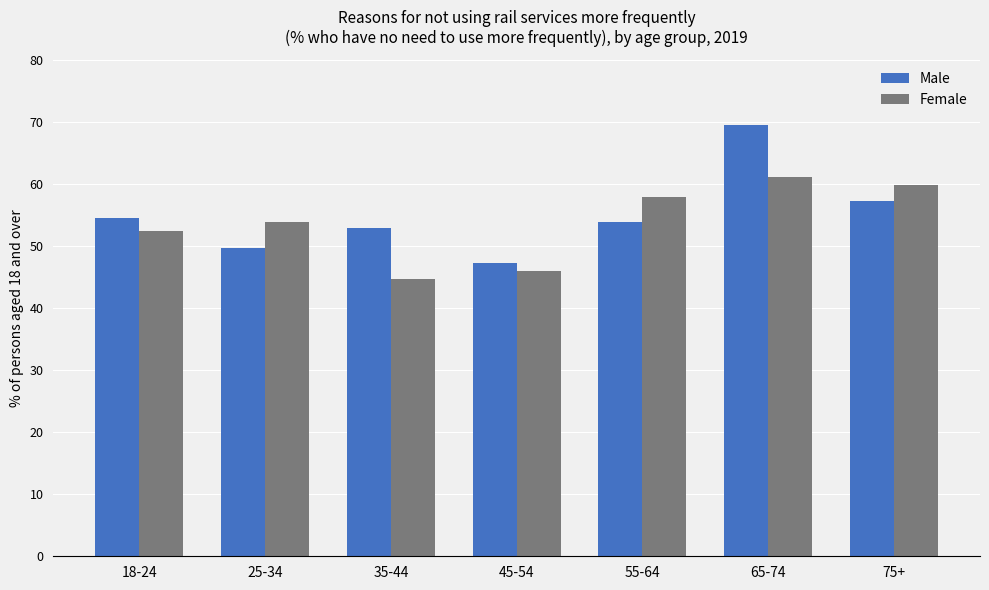

What are all the series names shown in the legend?

Male, Female